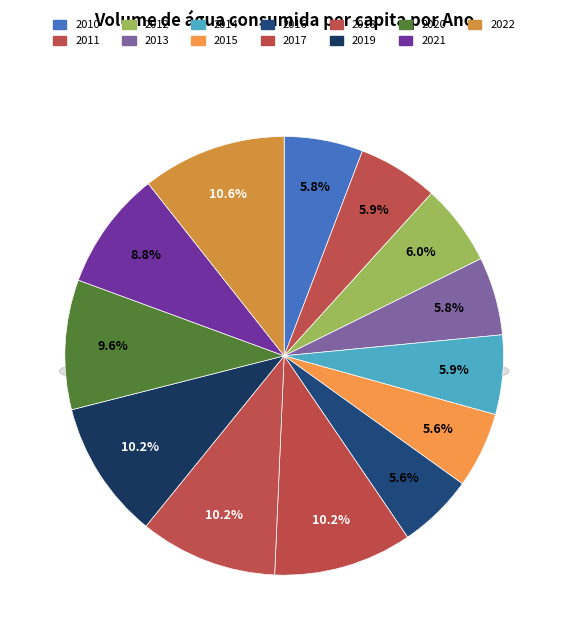

Is there any slice that represents more than half of the pie?

No